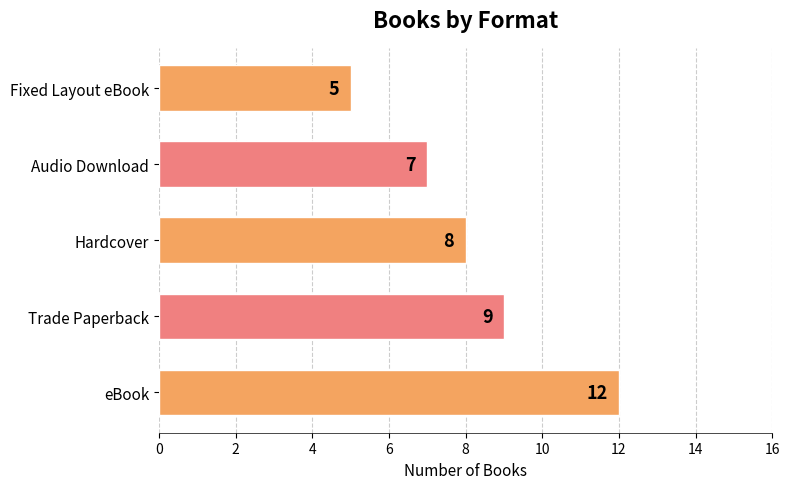

The value at Audio Download is 7. True or false?

True